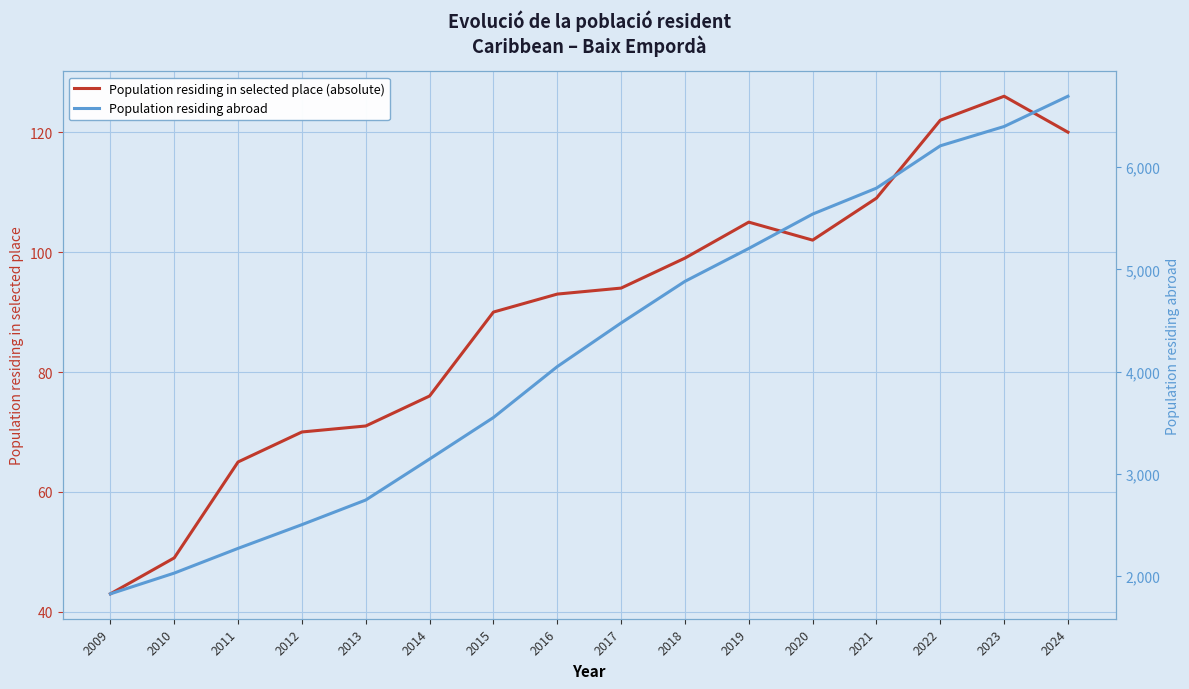

List the labels in order of Population residing abroad value, smallest first.

2009, 2010, 2011, 2012, 2013, 2014, 2015, 2016, 2017, 2018, 2019, 2020, 2021, 2022, 2023, 2024